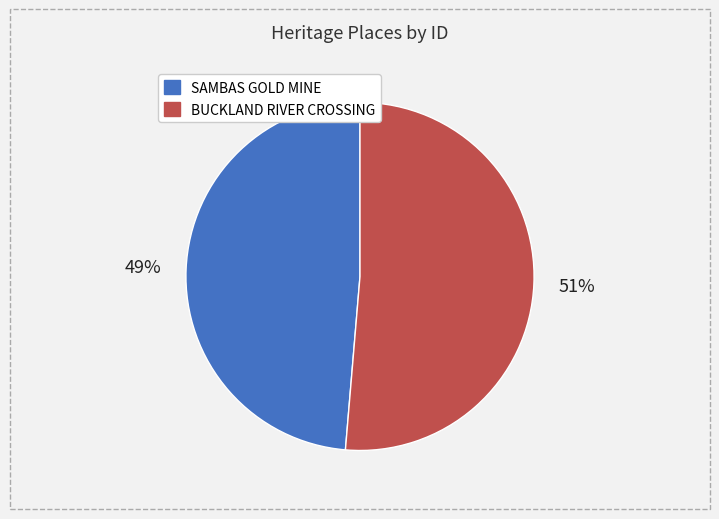

Count the number of slices in the pie.

2